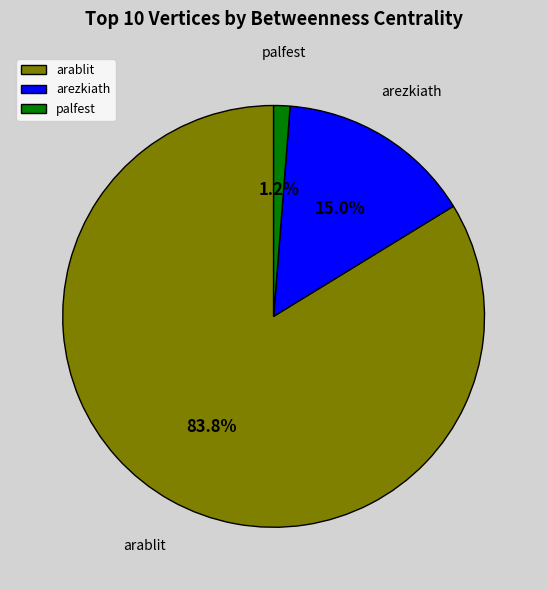

Rank the categories by value from lowest to highest.

palfest, arezkiath, arablit